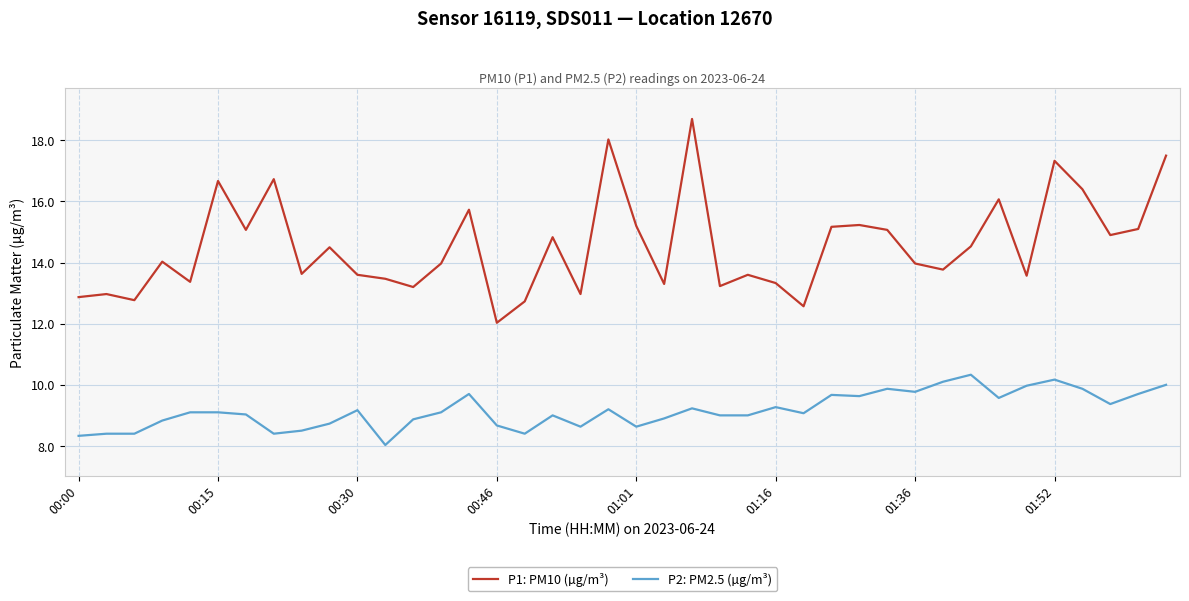

What is the difference between the maximum and minimum values in the P2: PM2.5 (µg/m³) series?

2.3